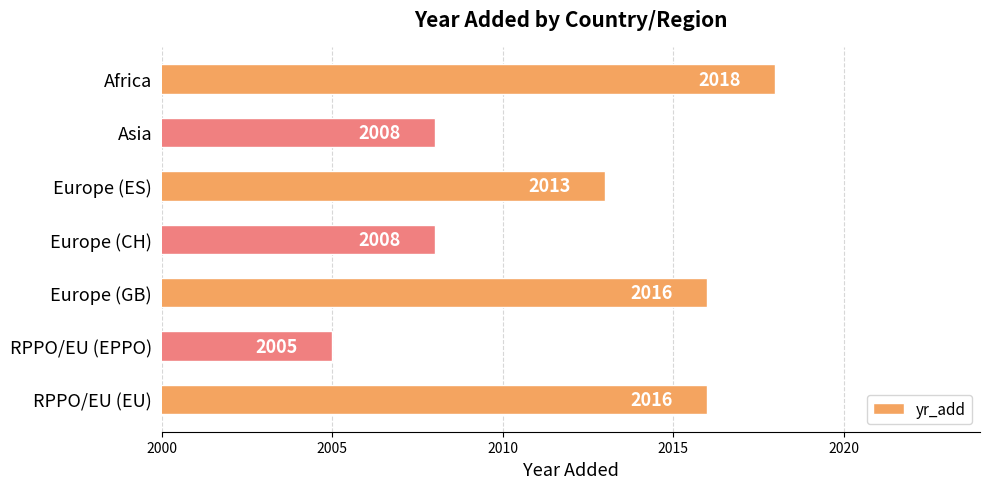

What is the average value?

2012